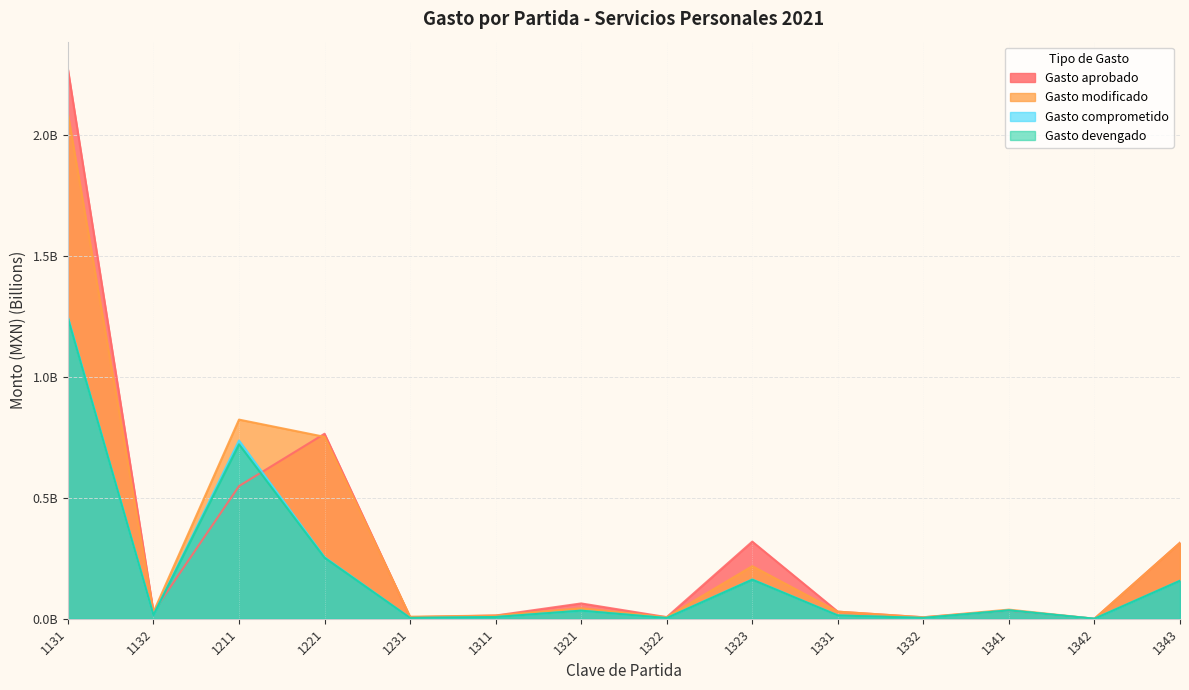

Count the number of data series in this chart.

4